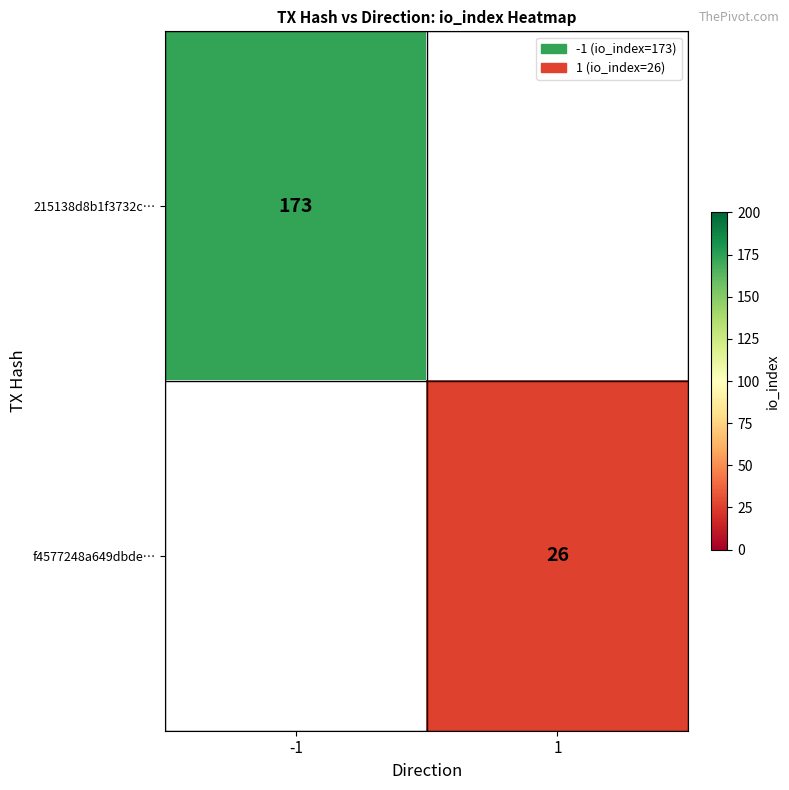

Is it true that f4577248a649dbde… equals 26 at 1?

True